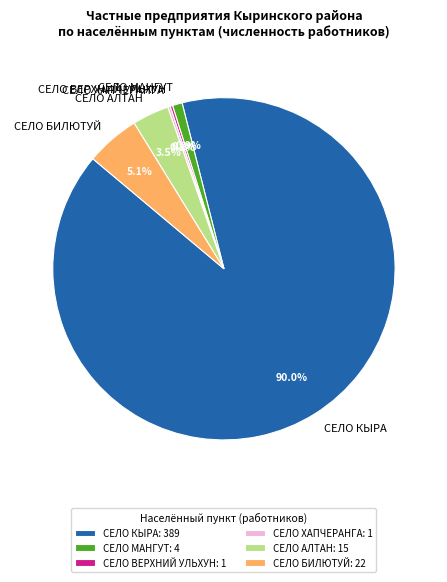

Combined, do СЕЛО БИЛЮТУЙ and СЕЛО МАНГУТ account for over 50%?

No